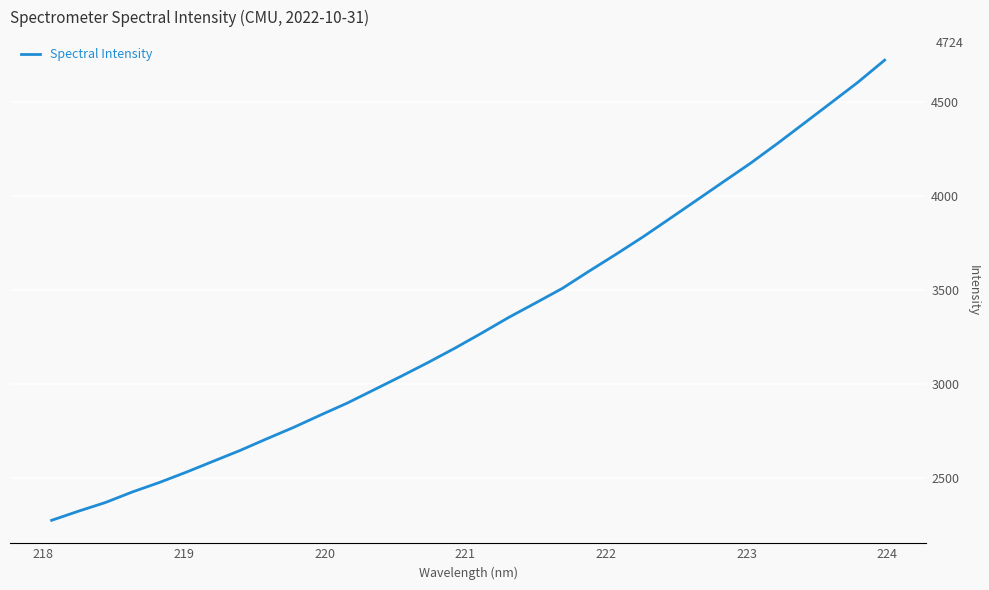

What is the difference between the maximum and minimum values?

2450.9